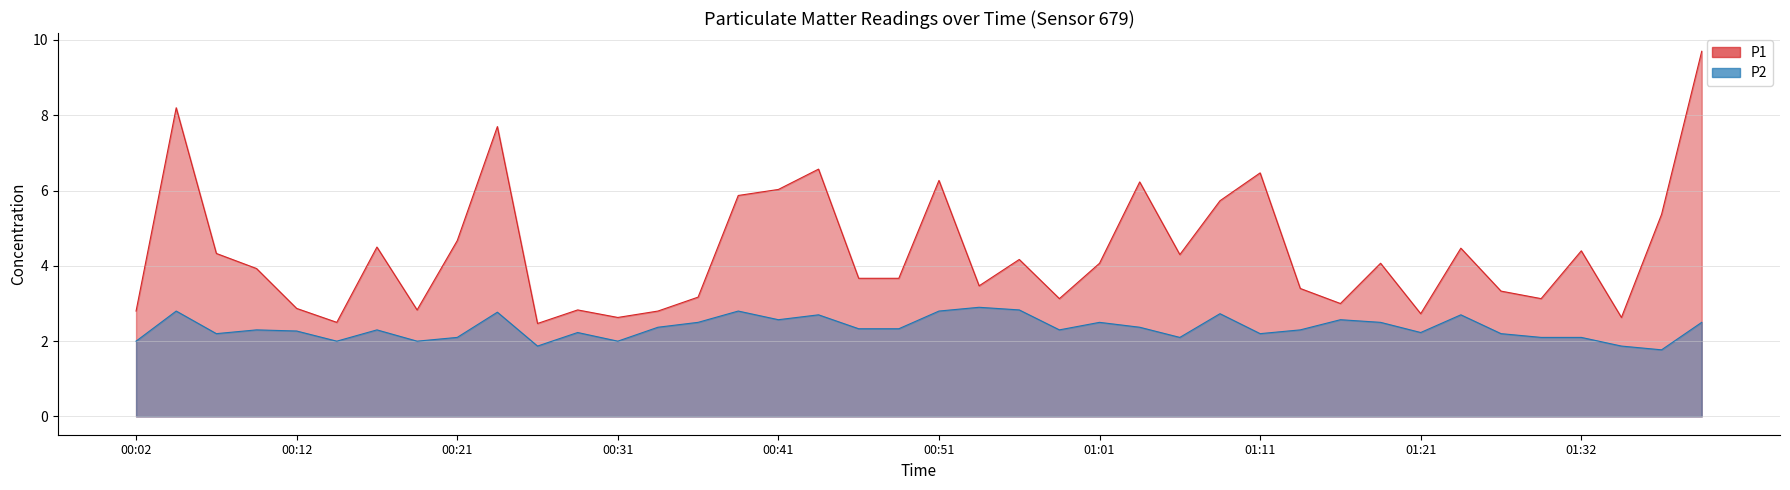

List the labels in order of P1 value, smallest first.

00:26, 00:14, 00:31, 01:35, 01:21, 00:02, 00:34, 00:19, 00:29, 00:12, 01:16, 00:59, 01:29, 00:36, 01:27, 01:14, 00:54, 00:46, 00:49, 00:09, 01:01, 01:19, 00:56, 01:06, 00:07, 01:32, 01:24, 00:17, 00:21, 01:37, 01:09, 00:39, 00:41, 01:04, 00:51, 01:11, 00:44, 00:24, 00:04, 01:40